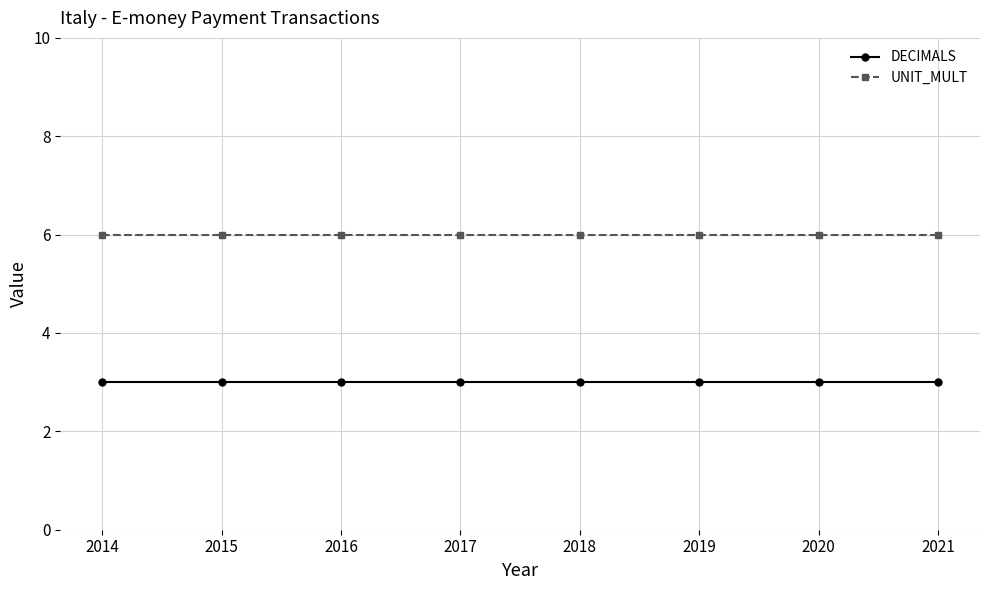

What is the spread (max minus min) of values at 2014?

3